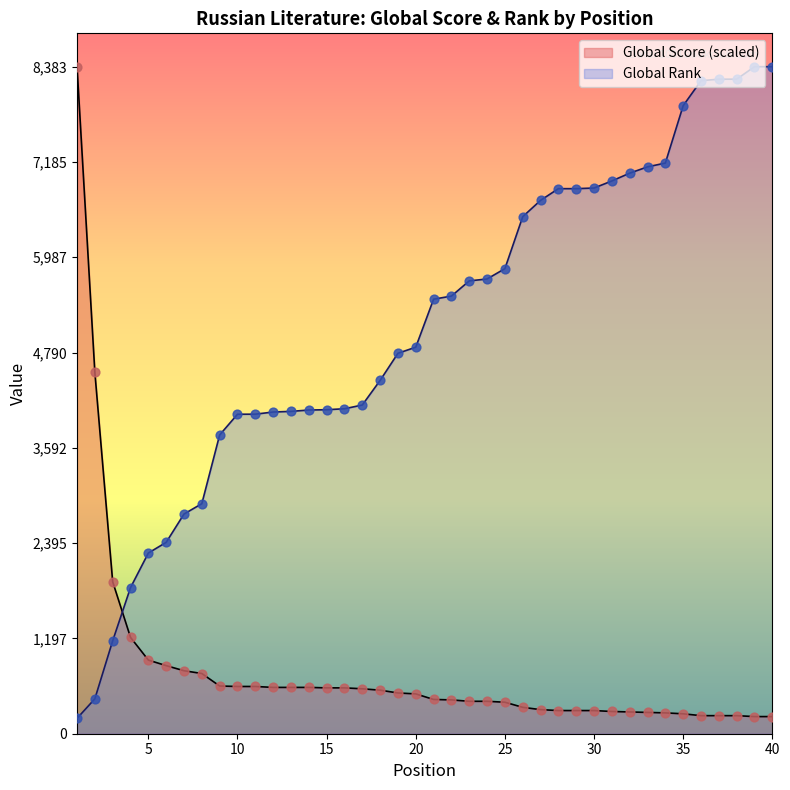

Which series contains the lowest Y value?

Global Rank